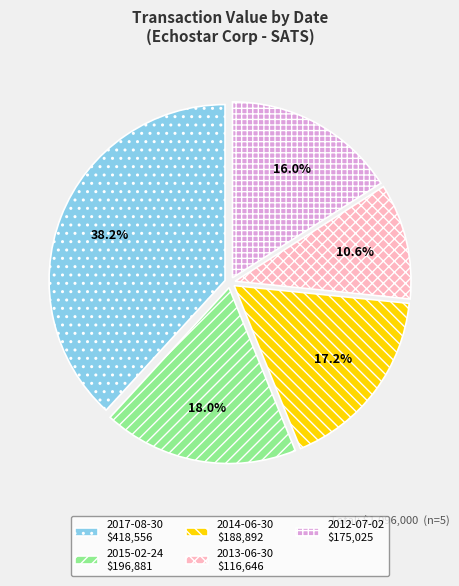

How much of the chart is everything except 2014-06-30?

82.8%